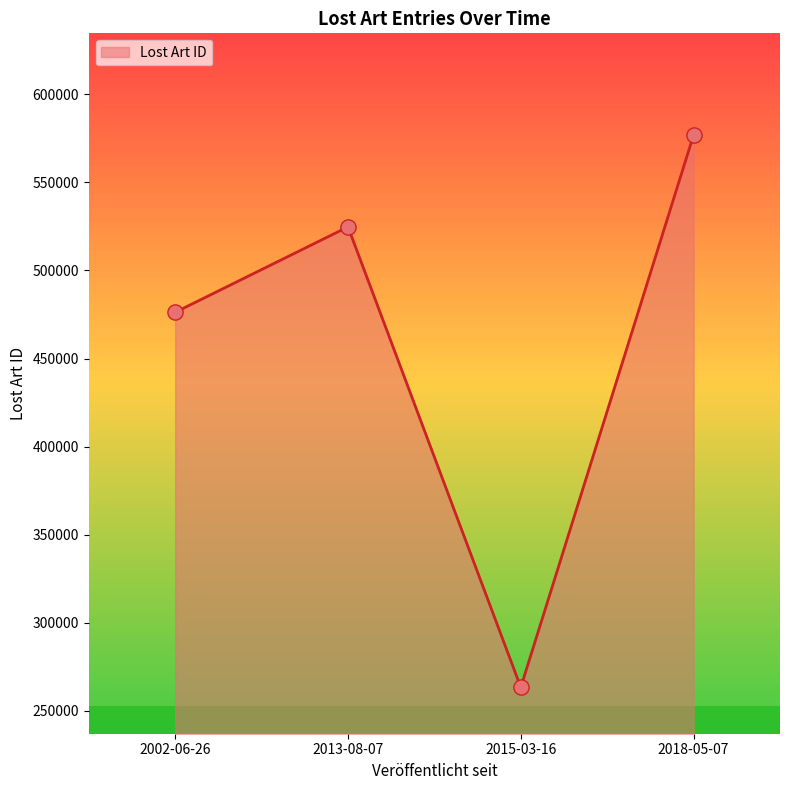

What is the change in value from 2002-06-26 to 2015-03-16?

-212864